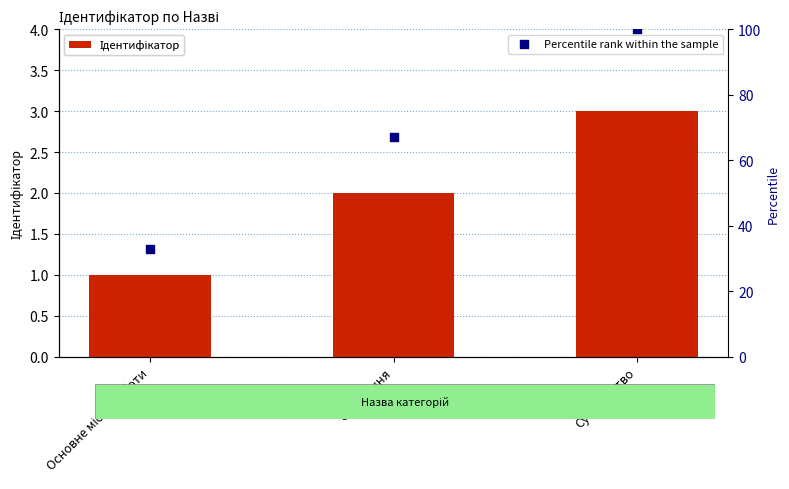

What are all the series names shown in the legend?

Ідентифікатор, Percentile rank within the sample